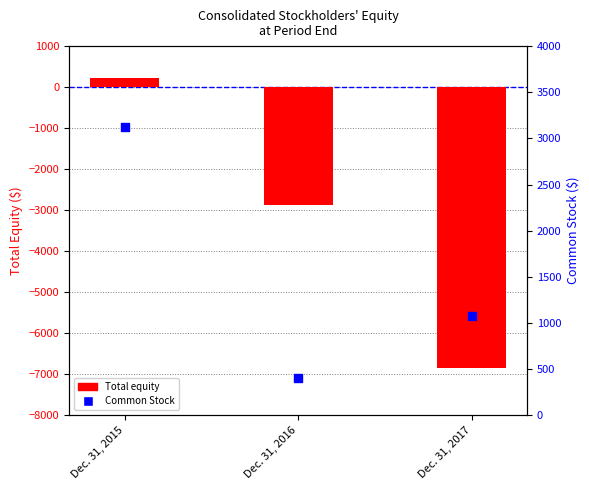

What are all the series names shown in the legend?

Total equity, Common Stock